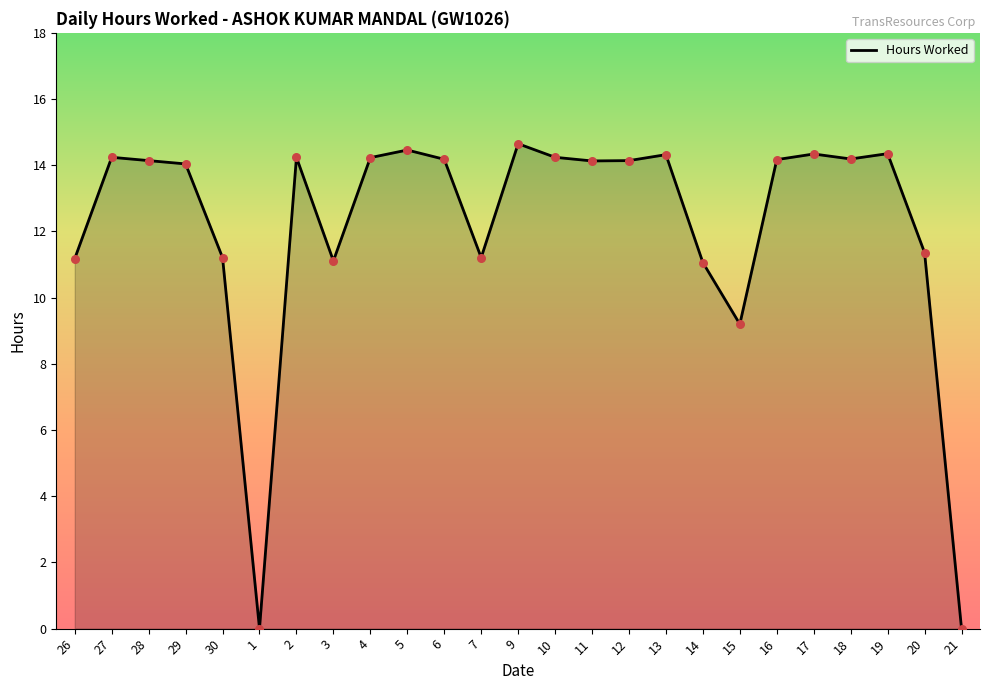

What is the change in value from 28 to 10?

+0.1